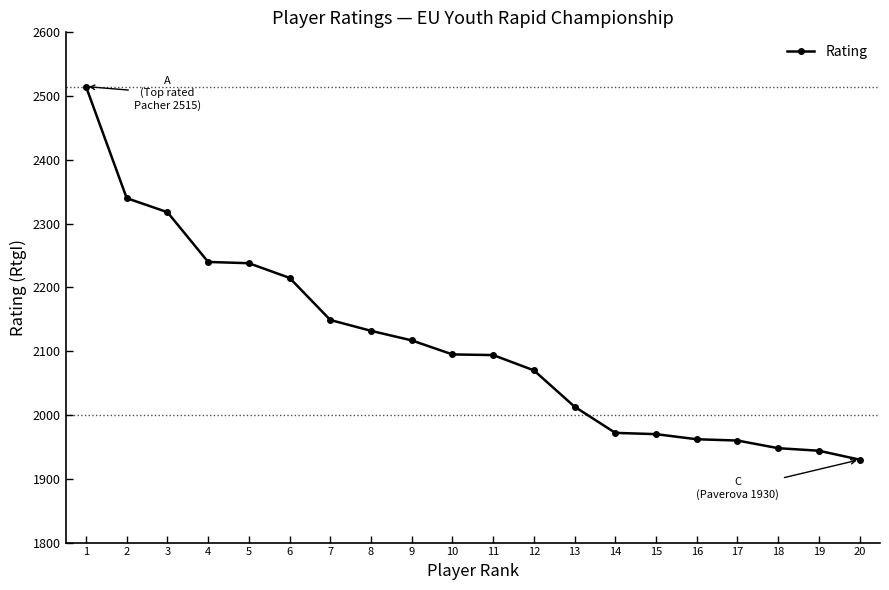

Is it true that the value at 10 is 1142?

False